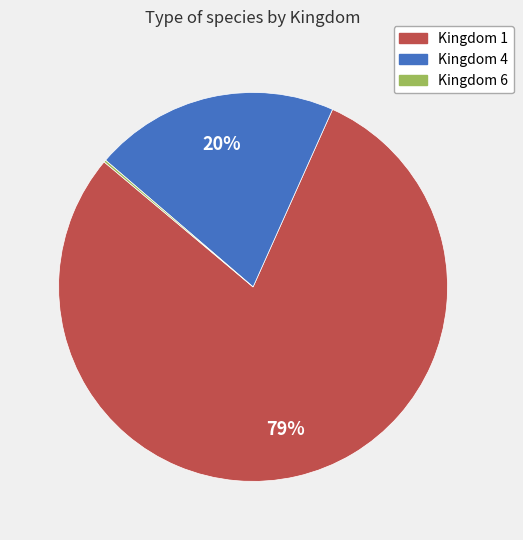

Does any single category account for the majority?

Yes